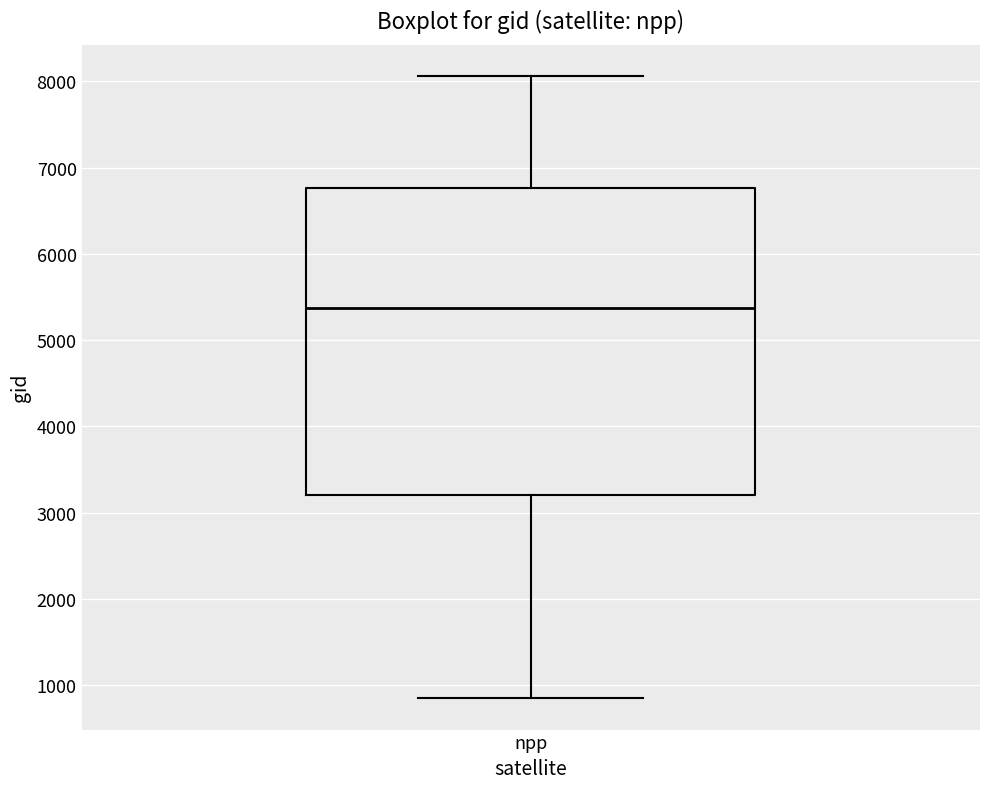

Transcribe this box plot: give where the median line is, the range the box spans, and where the two whiskers end, as read against the y-axis. The values are not printed on the chart, so give them approximately, as read against the axis.

median 5400, box 3200 to 6800, whiskers 800 to 8100